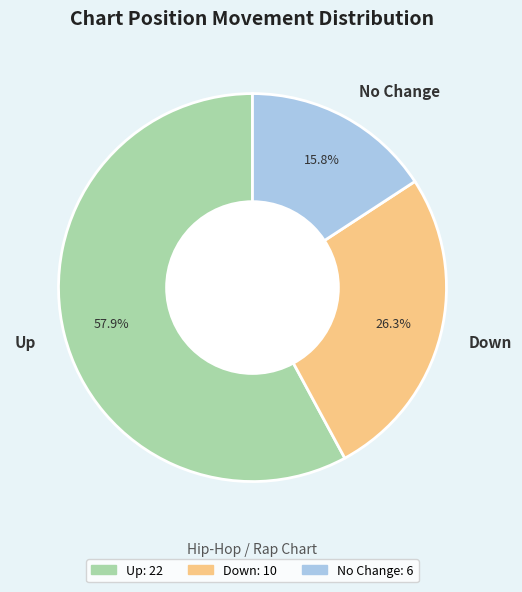

What is the smallest slice in the pie chart?

No Change